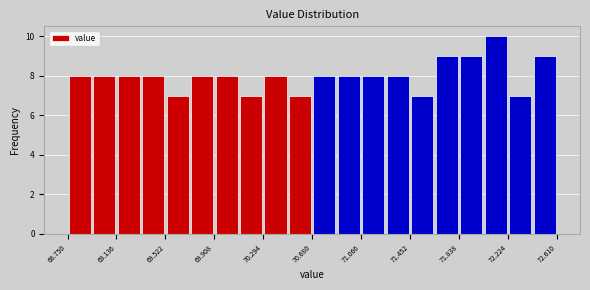

Read against the x-axis, roughly where is the centre of the tallest bar?

72.15